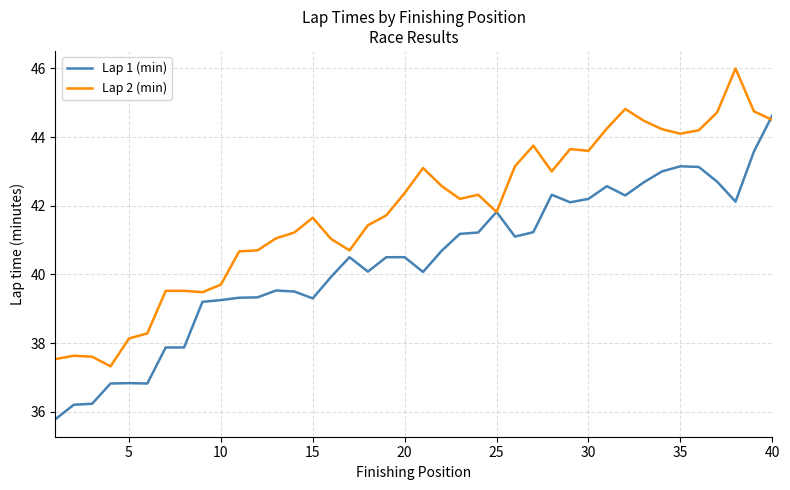

What is the smallest value displayed?

35.8